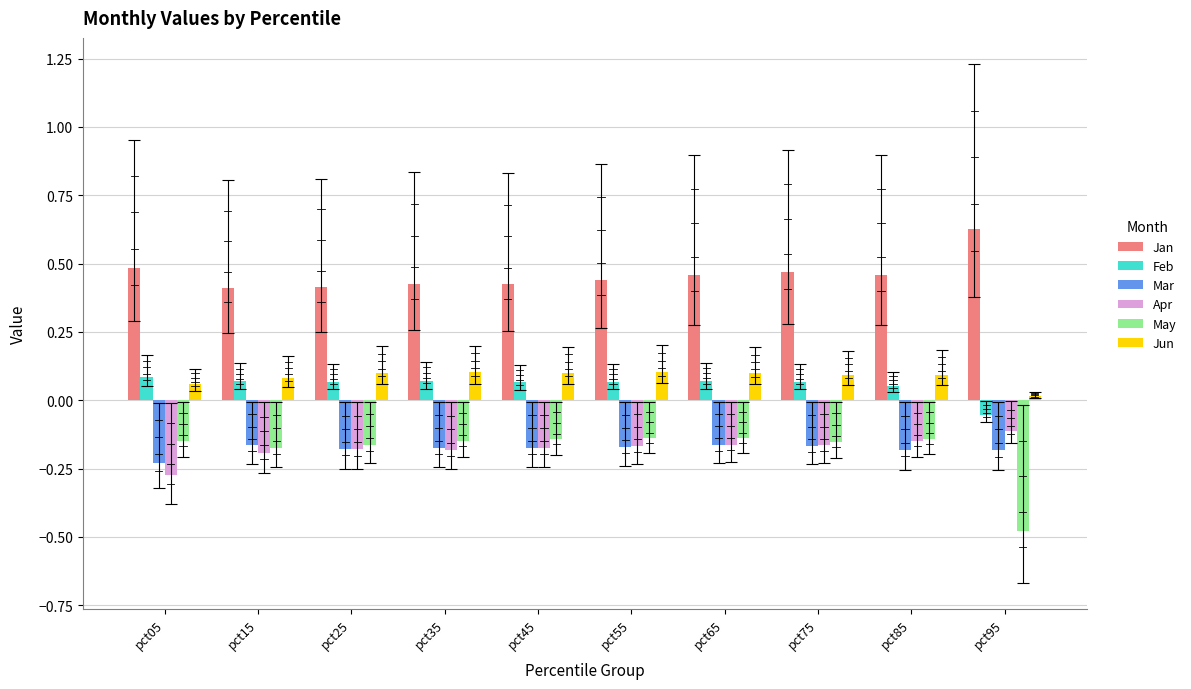

What is the difference between the highest and lowest values at pct05?

0.8